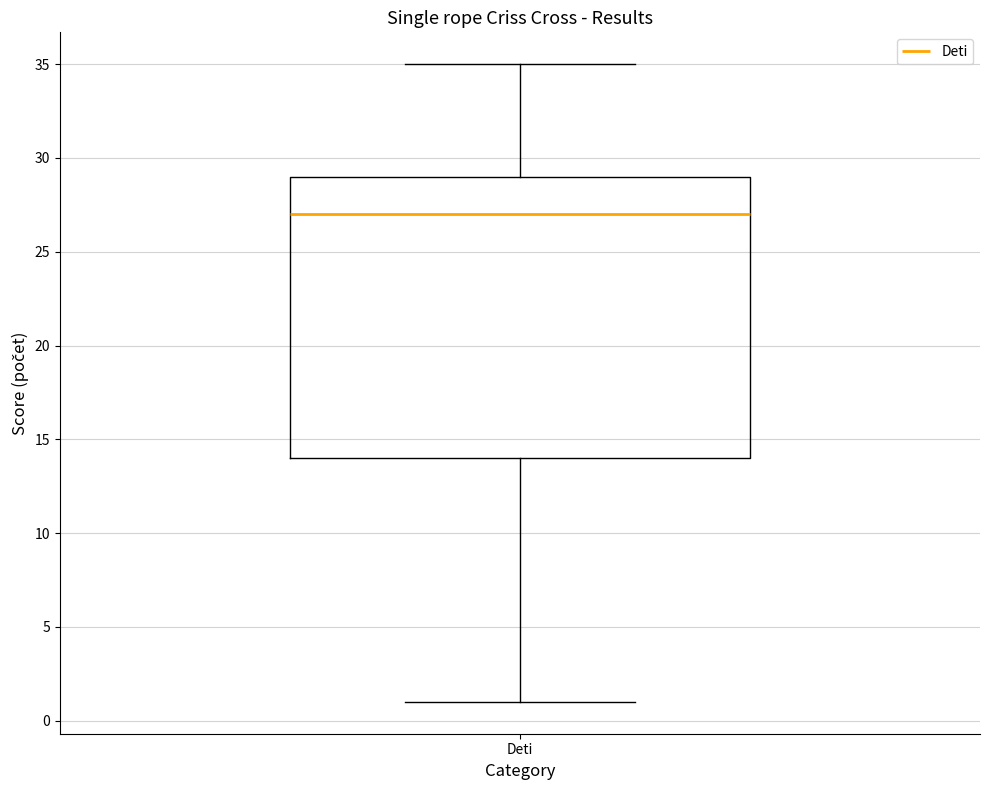

Transcribe this box plot: give where the median line is, the range the box spans, and where the two whiskers end, as read against the y-axis. The values are not printed on the chart, so give them approximately, as read against the axis.

median 27, box 14 to 29, whiskers 1 to 35